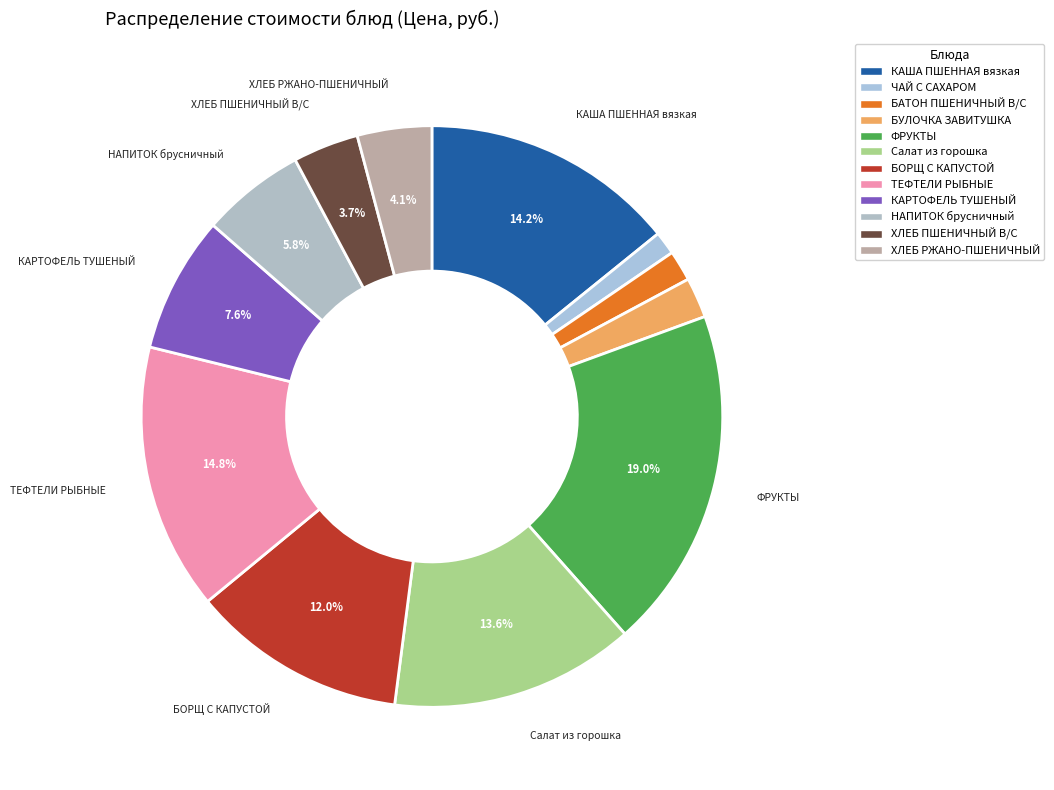

Rank the categories by value from highest to lowest.

ФРУКТЫ, ТЕФТЕЛИ РЫБНЫЕ, КАША ПШЕННАЯ вязкая, Салат из горошка, БОРЩ С КАПУСТОЙ, КАРТОФЕЛЬ ТУШЕНЫЙ, НАПИТОК брусничный, ХЛЕБ РЖАНО-ПШЕНИЧНЫЙ, ХЛЕБ ПШЕНИЧНЫЙ В/С, БУЛОЧКА ЗАВИТУШКА, БАТОН ПШЕНИЧНЫЙ В/С, ЧАЙ С САХАРОМ